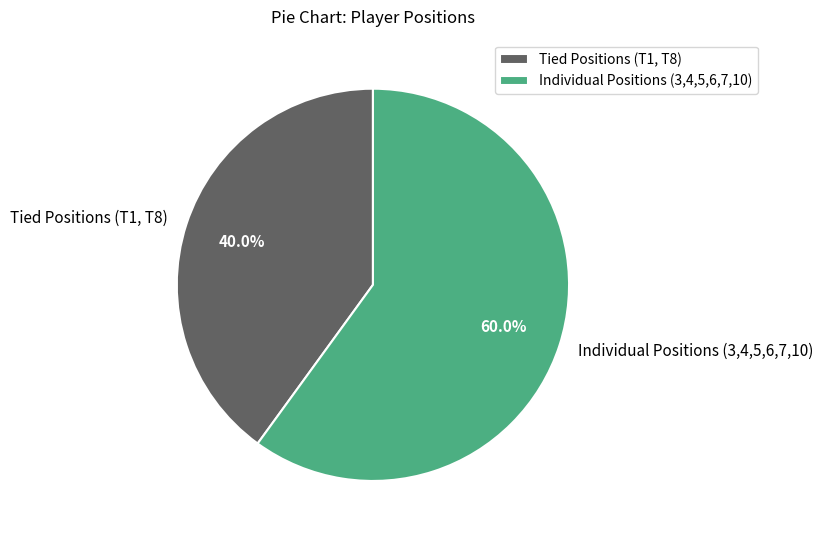

How much of the chart is everything except Tied Positions (T1, T8)?

60.0%